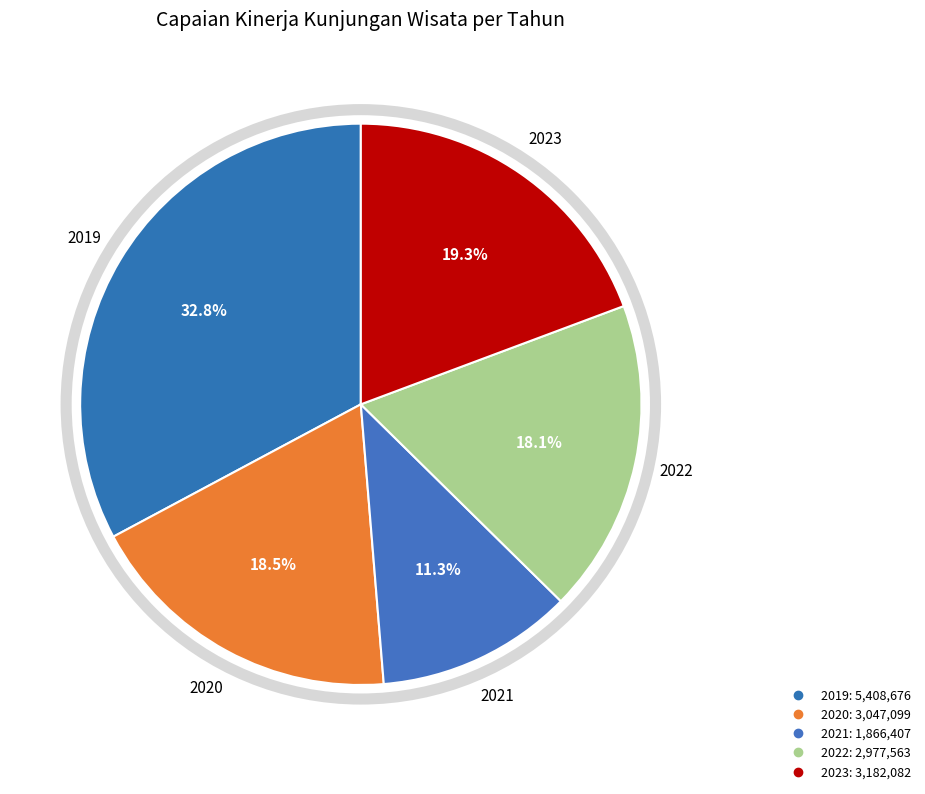

Does 2021 represent more than half of the total?

No